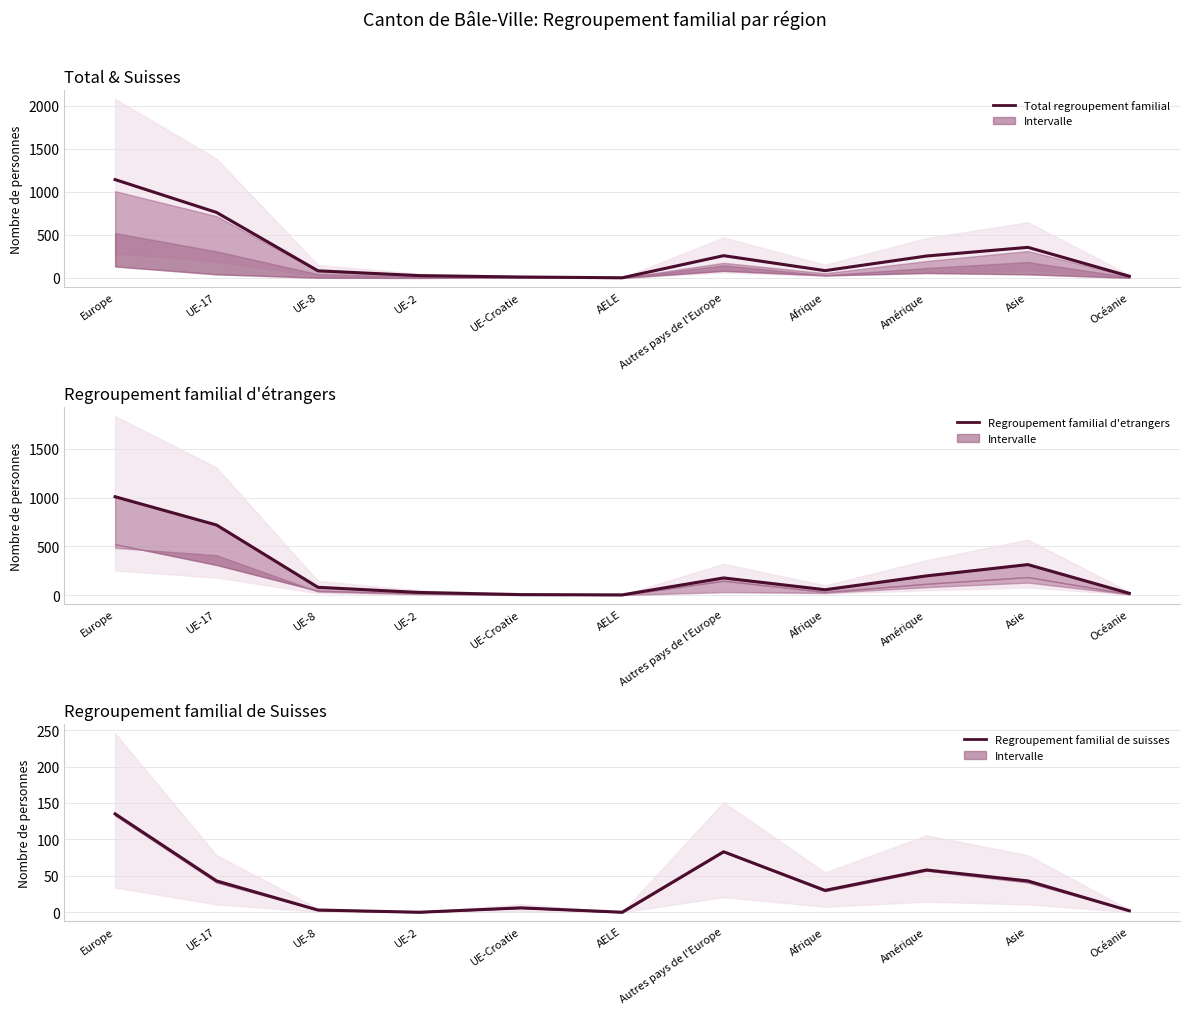

Which has a higher value, UE-8 or Océanie?

UE-8